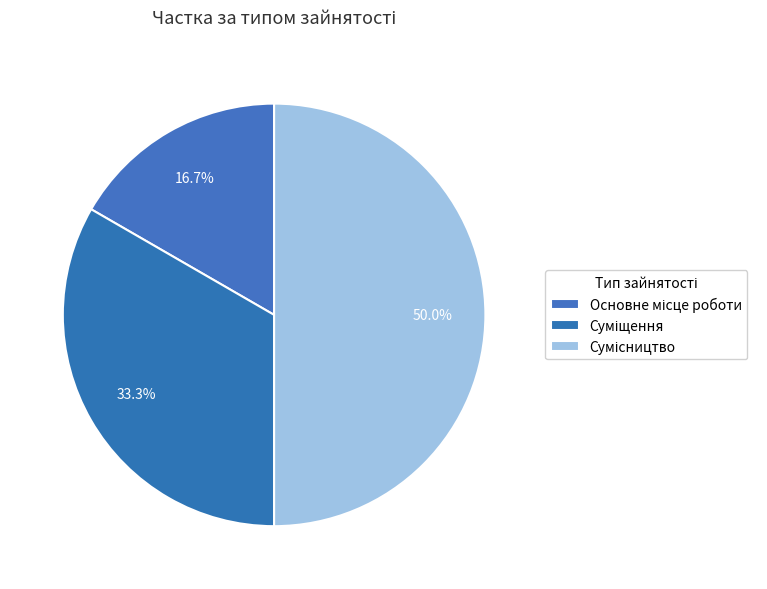

How many slices are in this pie chart?

3